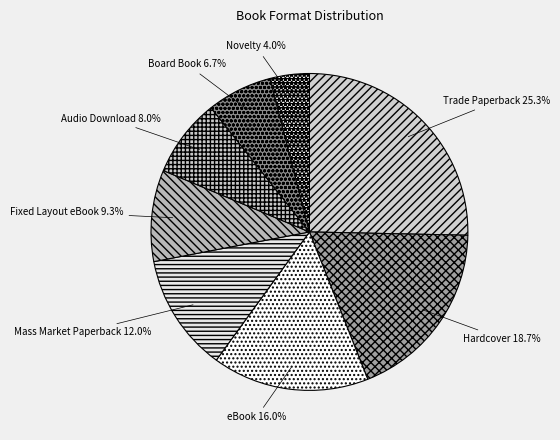

Which slice is the smallest?

Novelty